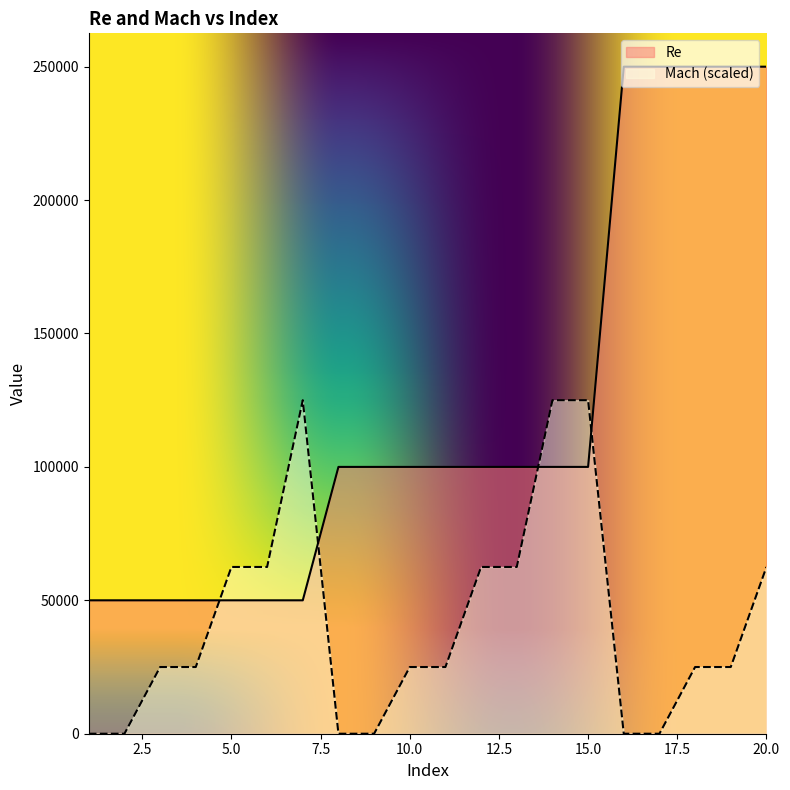

What is the total value across all series at 13?

162500